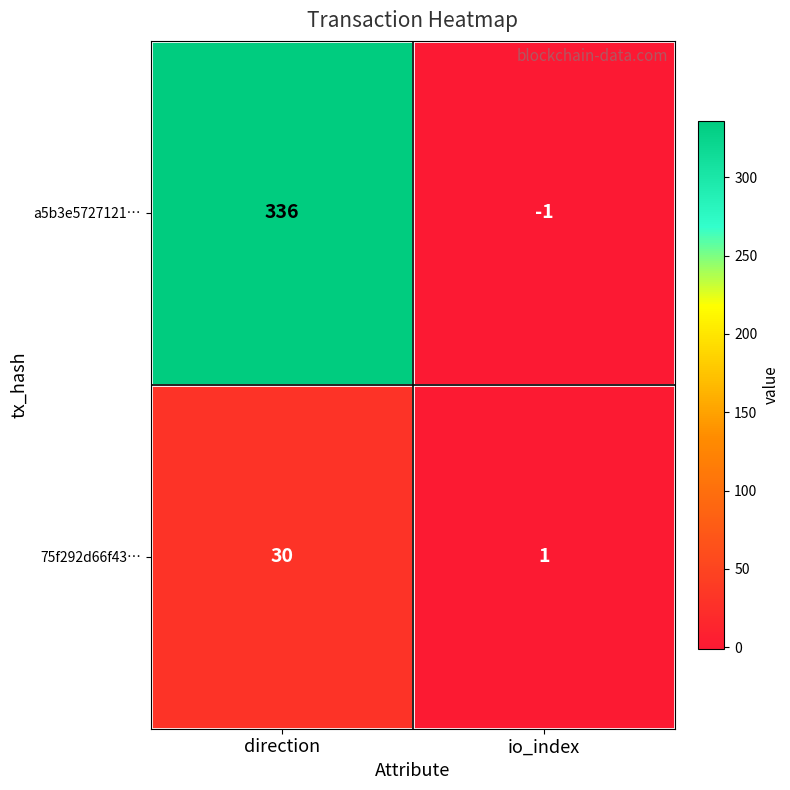

Rank the series by their average value, from lowest to highest.

75f292d66f43…, a5b3e5727121…